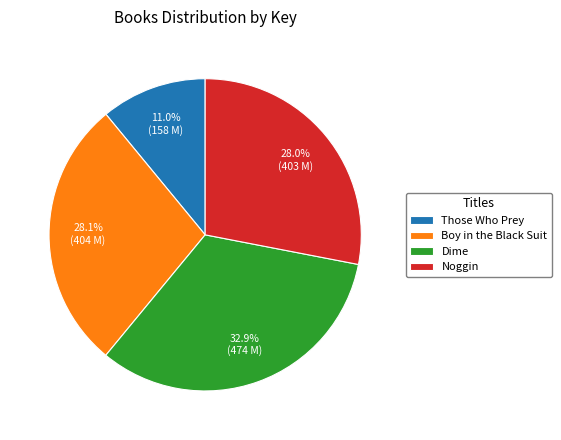

Is there any slice that represents more than half of the pie?

No